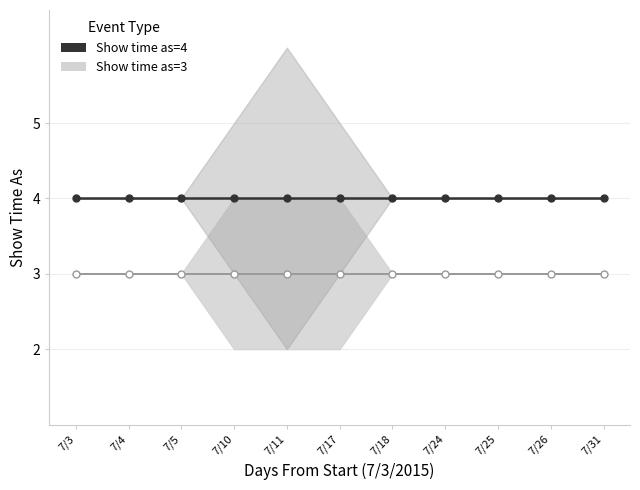

How many lines are shown in the chart?

2